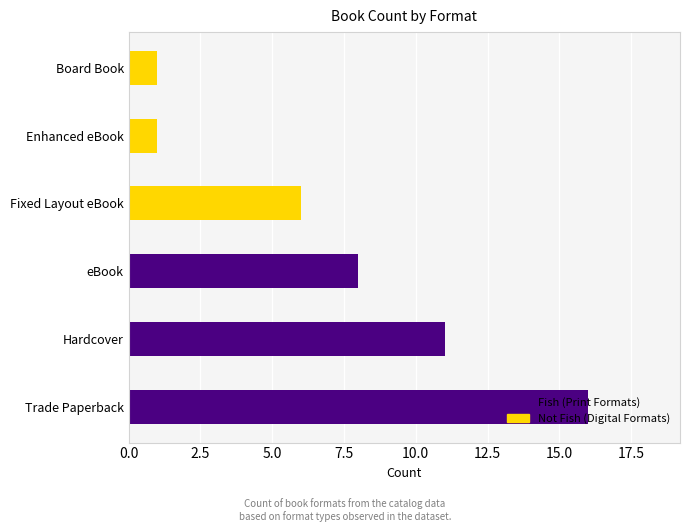

Approximately how many times larger is the value at Enhanced eBook compared to Board Book?

1.0